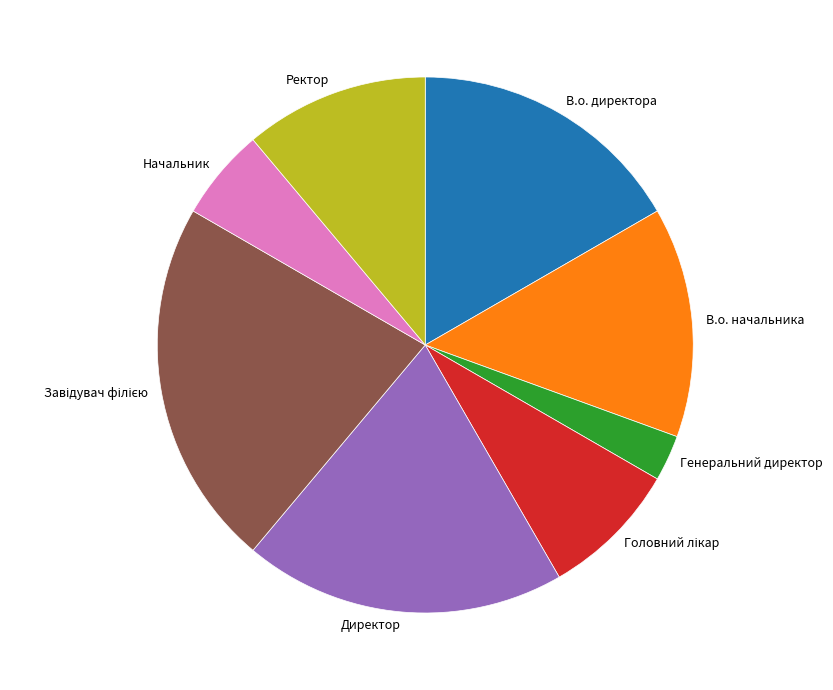

Is it true that Ректор is 11% of the pie?

True